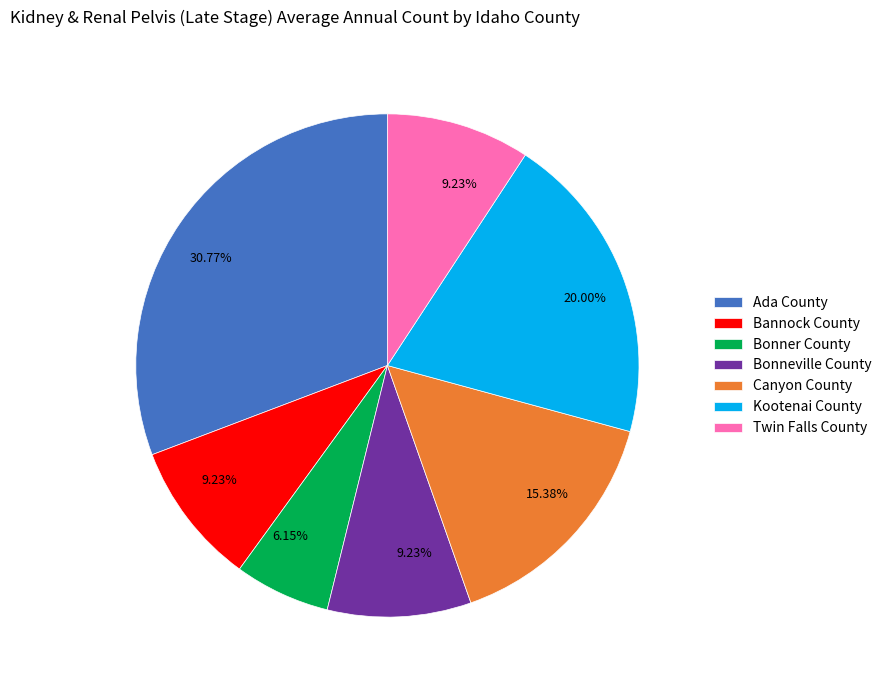

What percentage is the Ada County slice, to the nearest percent?

31%